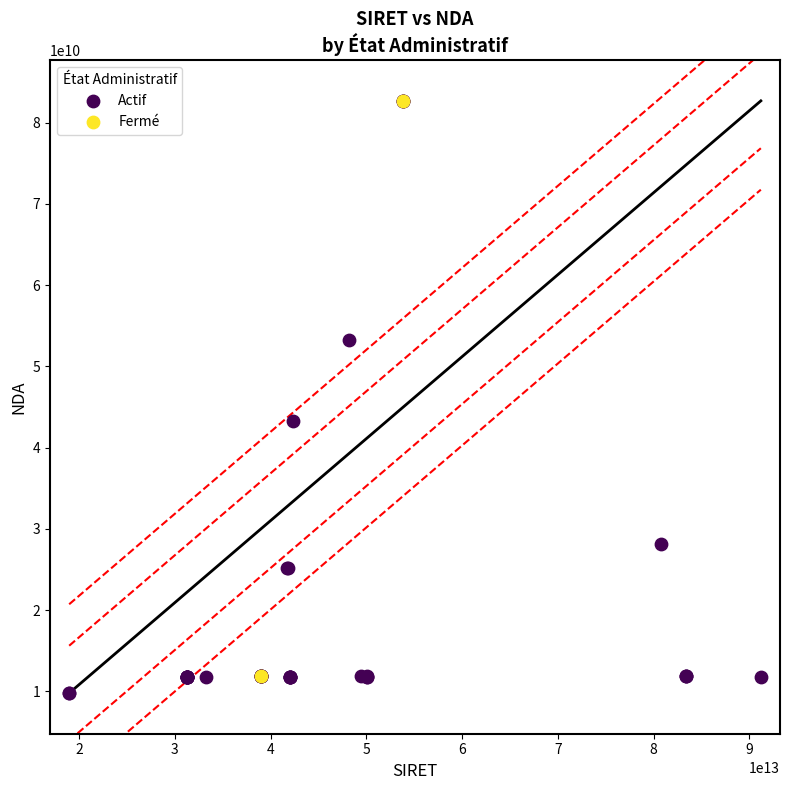

What are all the series names shown in the legend?

Actif, Fermé